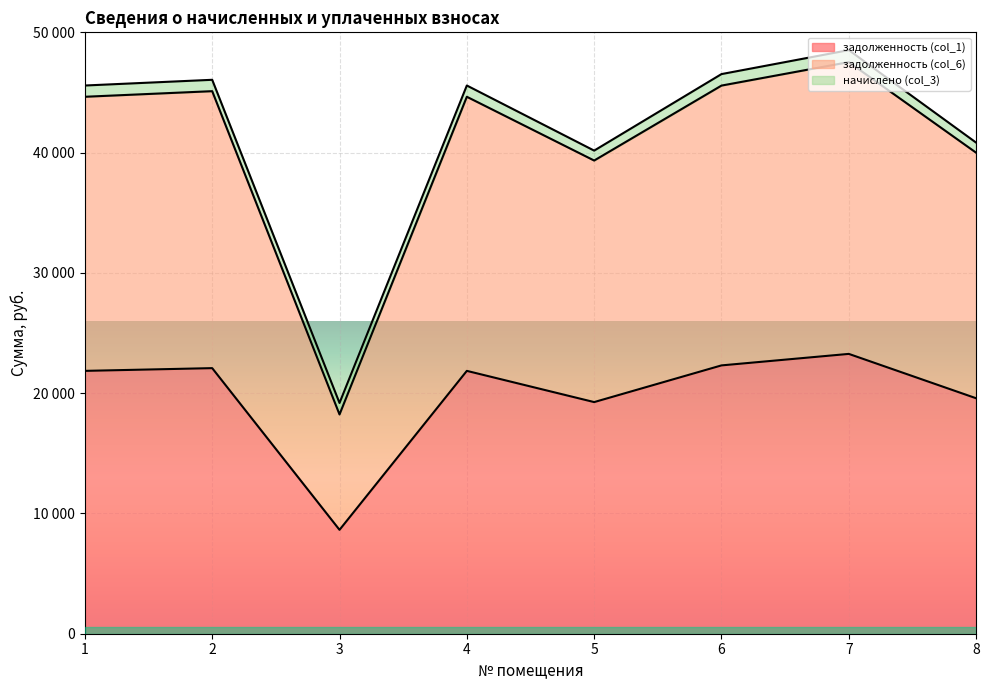

Where is the first local maximum for задолженность (col_6)?

2